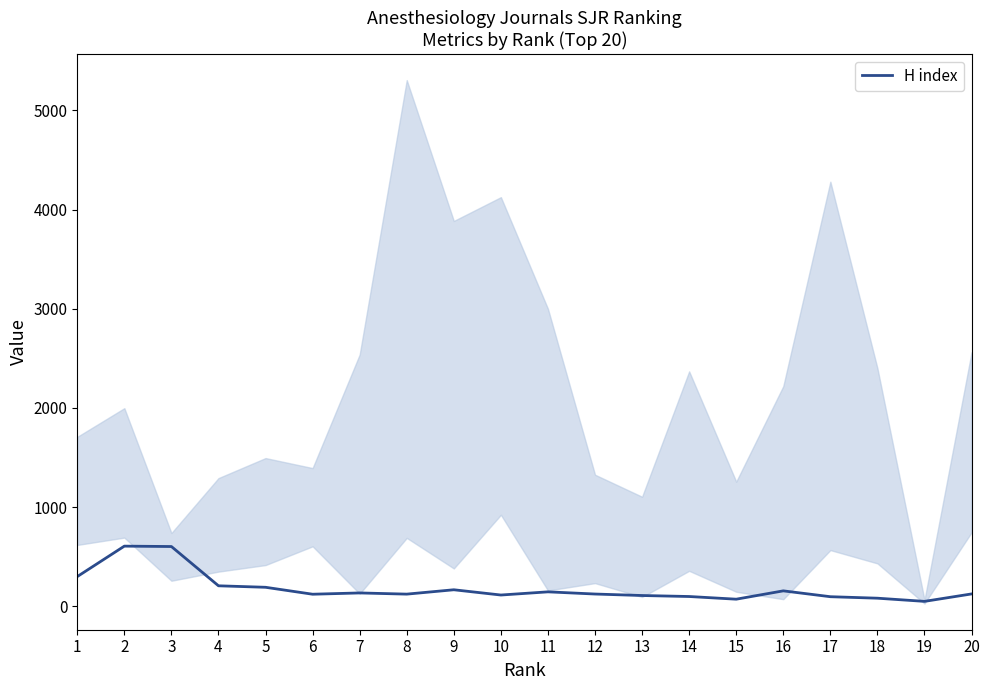

True or false: the data shows 536 at 1.

False